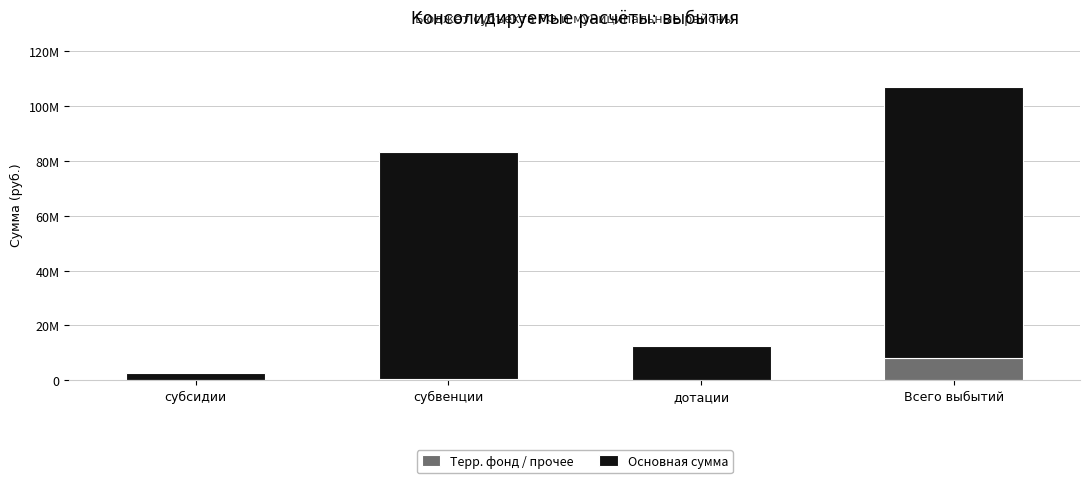

Does the chart contain stacked bars?

Yes